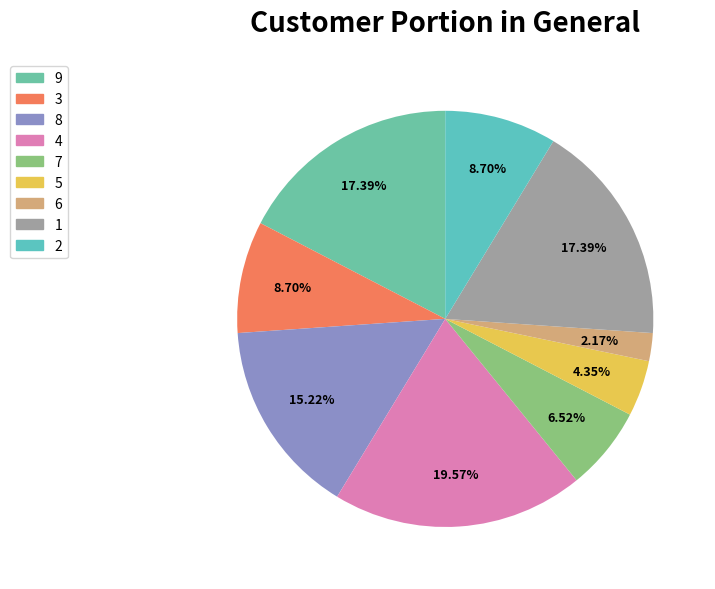

Is it true that 1 is 17% of the pie?

True